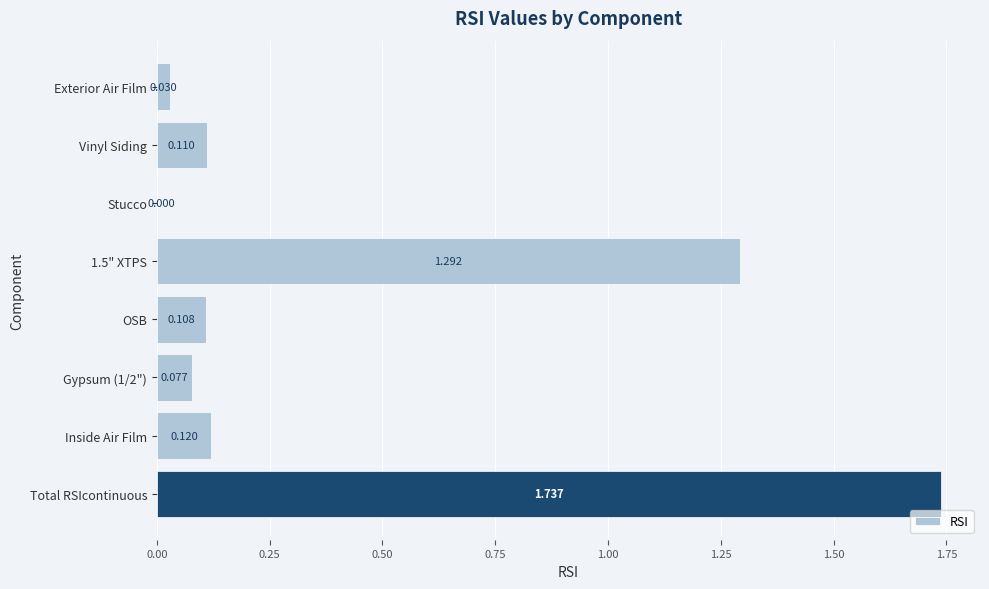

At which category does the chart reach its peak across all series?

Total RSIcontinuous